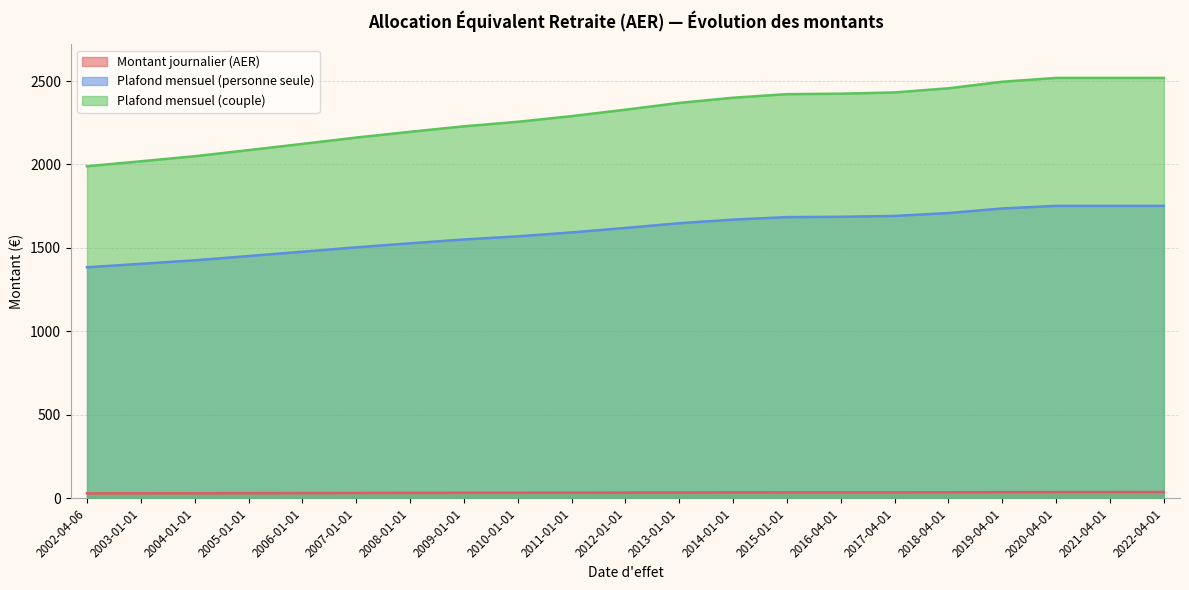

Does the chart display data point markers on the line(s)?

No